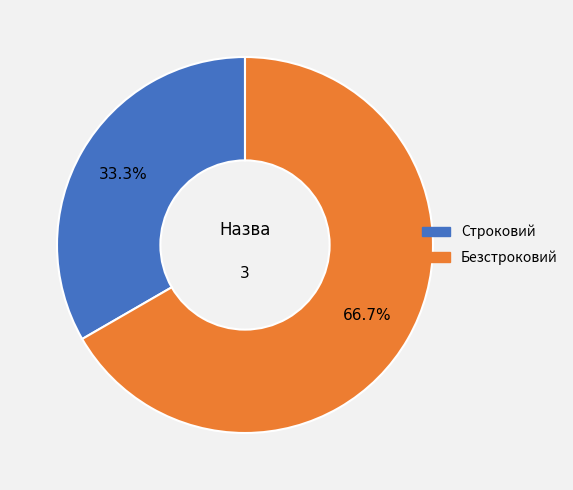

True or false: Строковий accounts for 33% of the total.

True